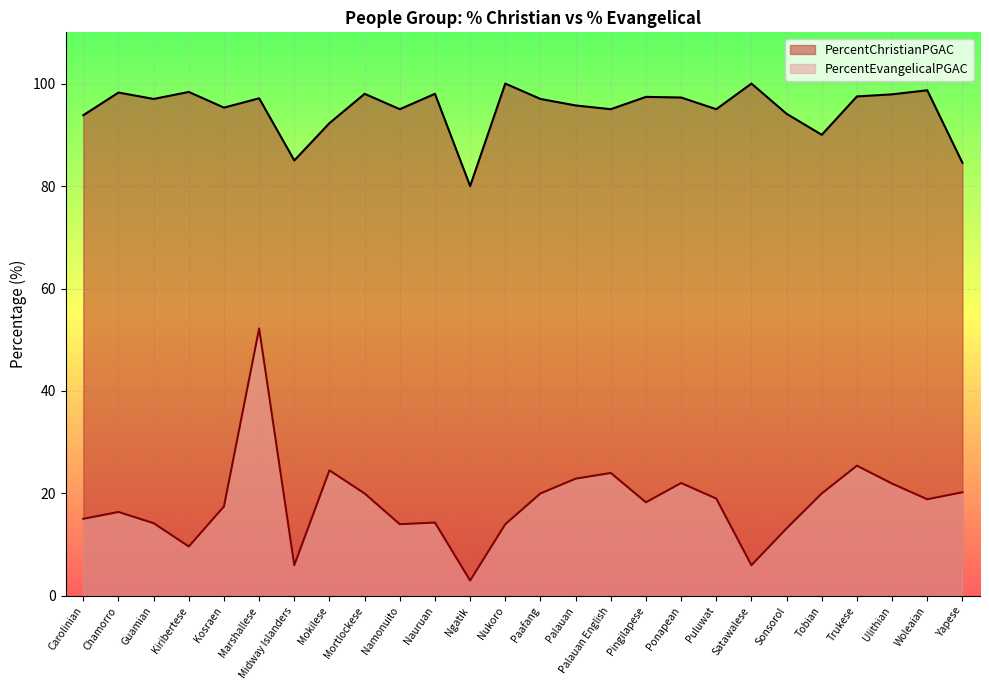

What is the difference between the maximum and second lowest values in the PercentChristianPGAC series?

15.5